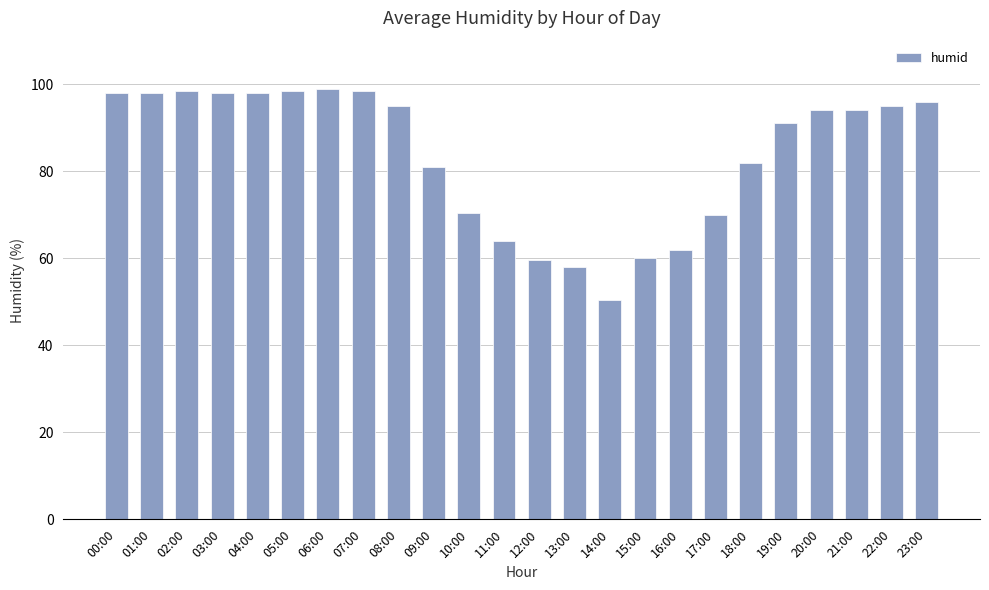

Read the value at 21:00.

94.0